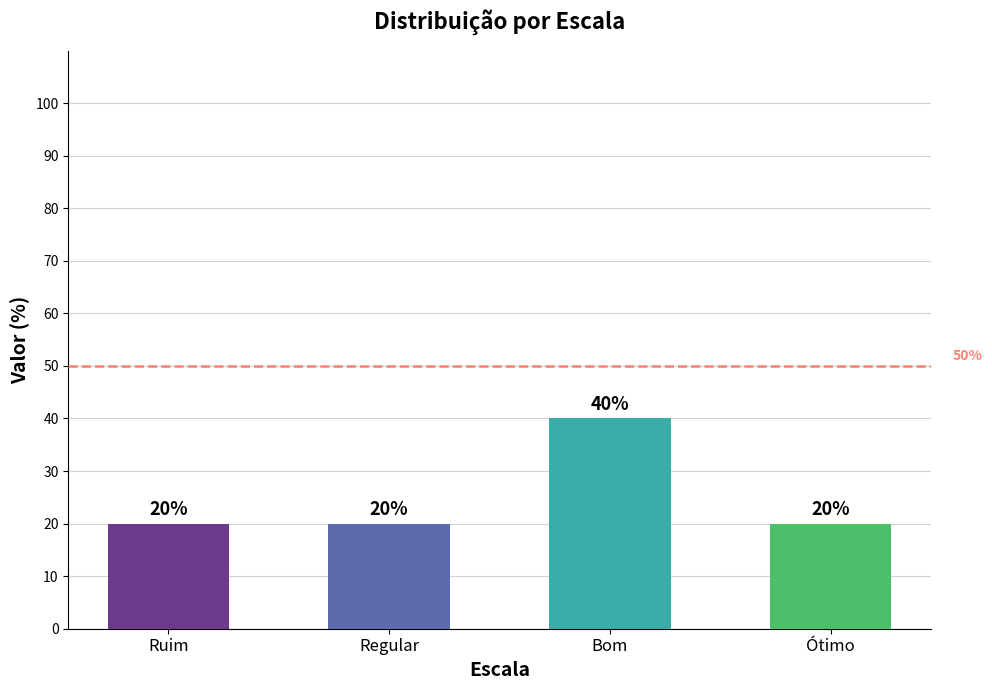

What value does the data have at Ótimo, to the nearest 10?

20